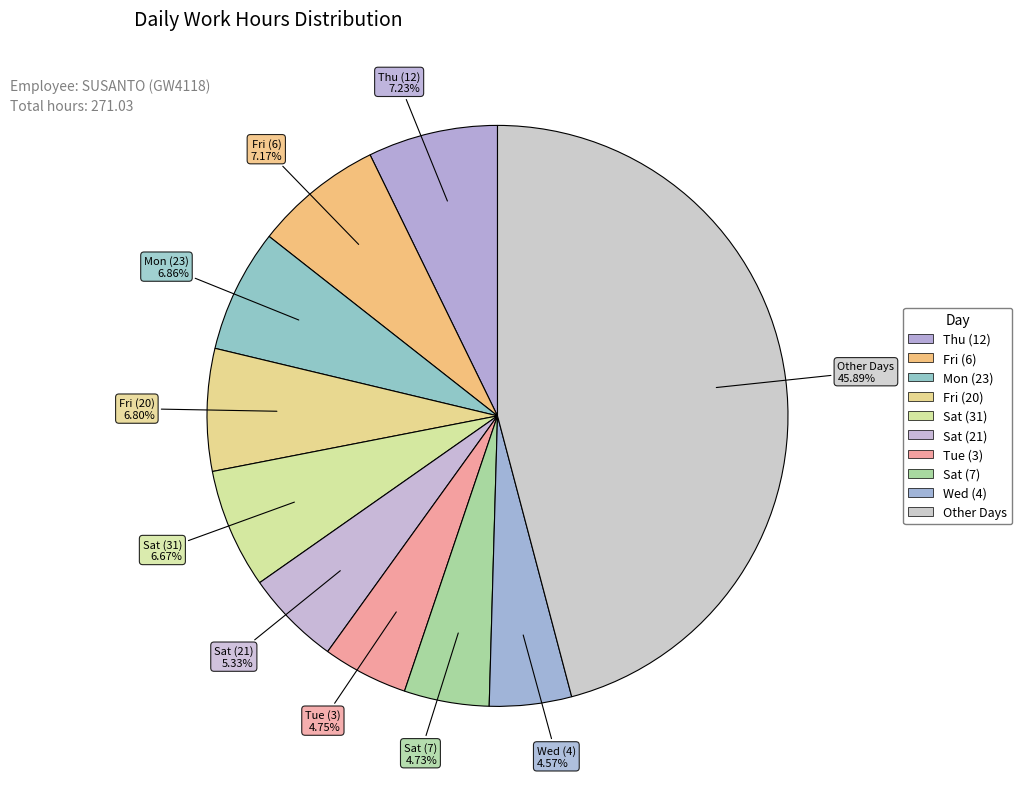

How many segments does this pie chart have?

10